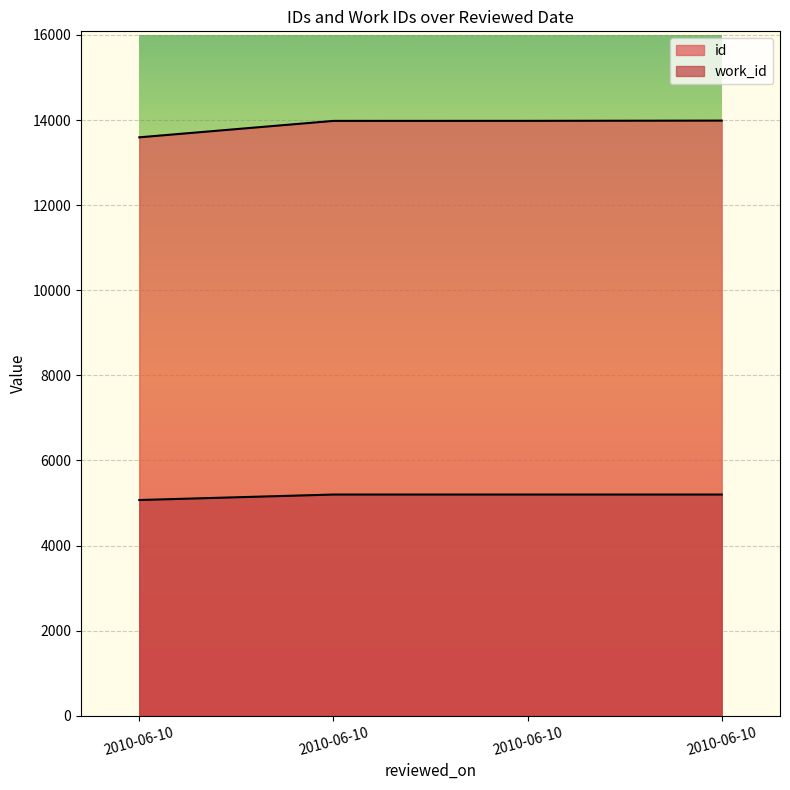

Reading left to right, transcribe all the data shown in this chart.

id: 13594	13980	13981	13987
work_id: 5069	5198	5198	5198